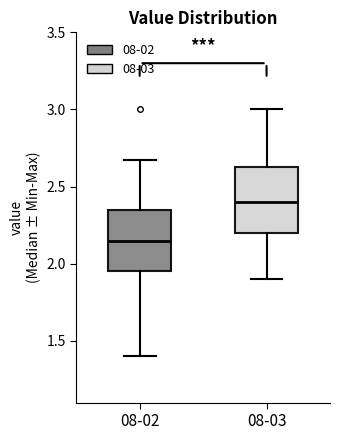

Which box has the lowest median line?

08-02